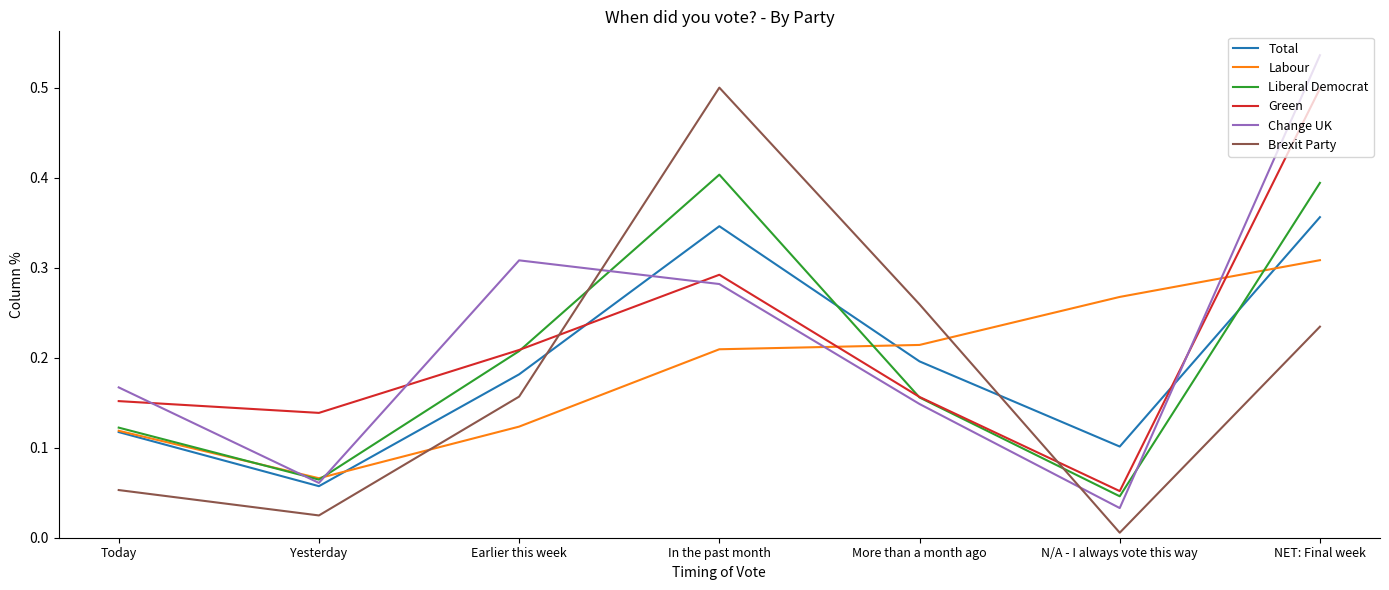

Where is the first local maximum for Green?

In the past month